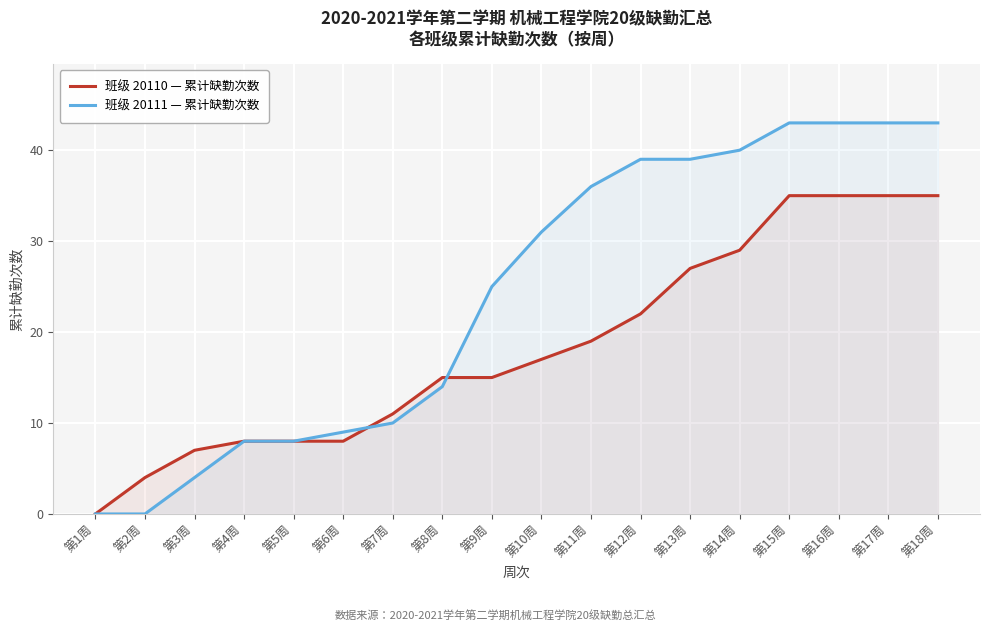

How many categories are shown in the chart?

18